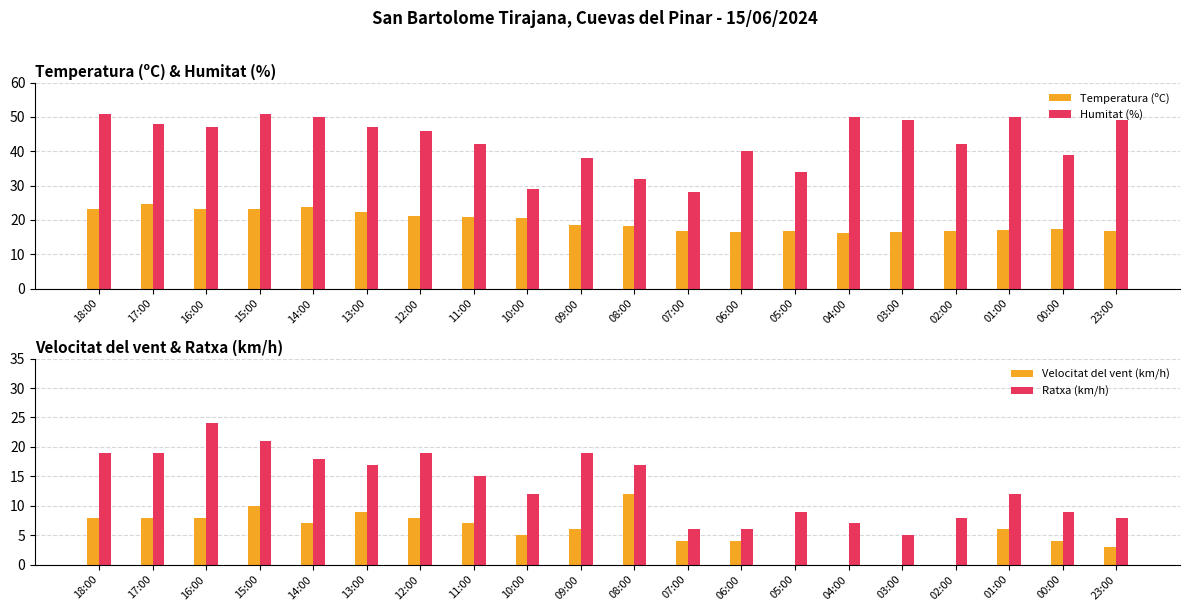

The value of Humitat (%) at 02:00 is 55.9. True or false?

False